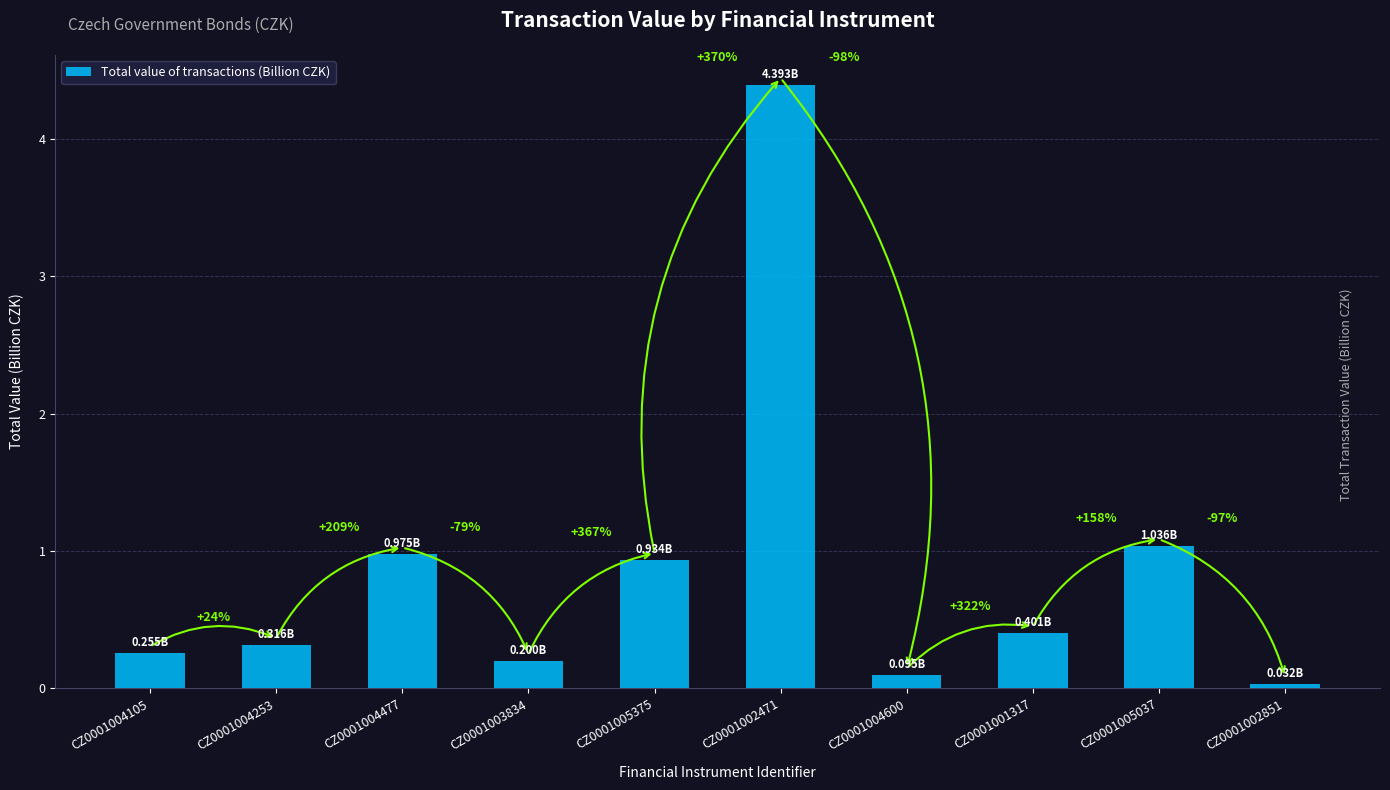

Are the bars horizontal?

No